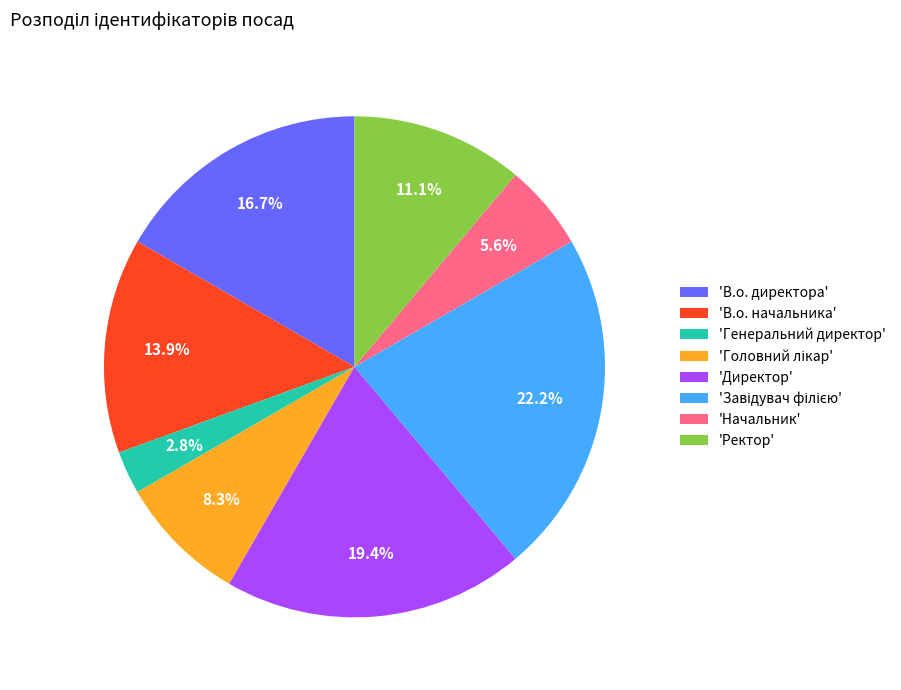

Combined, do 'Ректор' and 'Генеральний директор' account for over 50%?

No